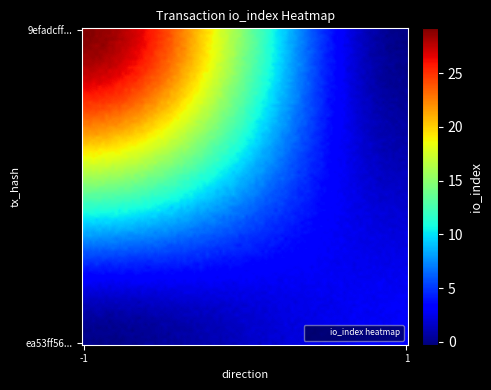

Reading left to right, what are all the values shown in this chart?

9efadcff8ebf05acc6c3fb6d0e7dede863aa21b: -1	29
ea53ff563e14bf45ed31b0d531b6f21c9fee8a4: 1	3